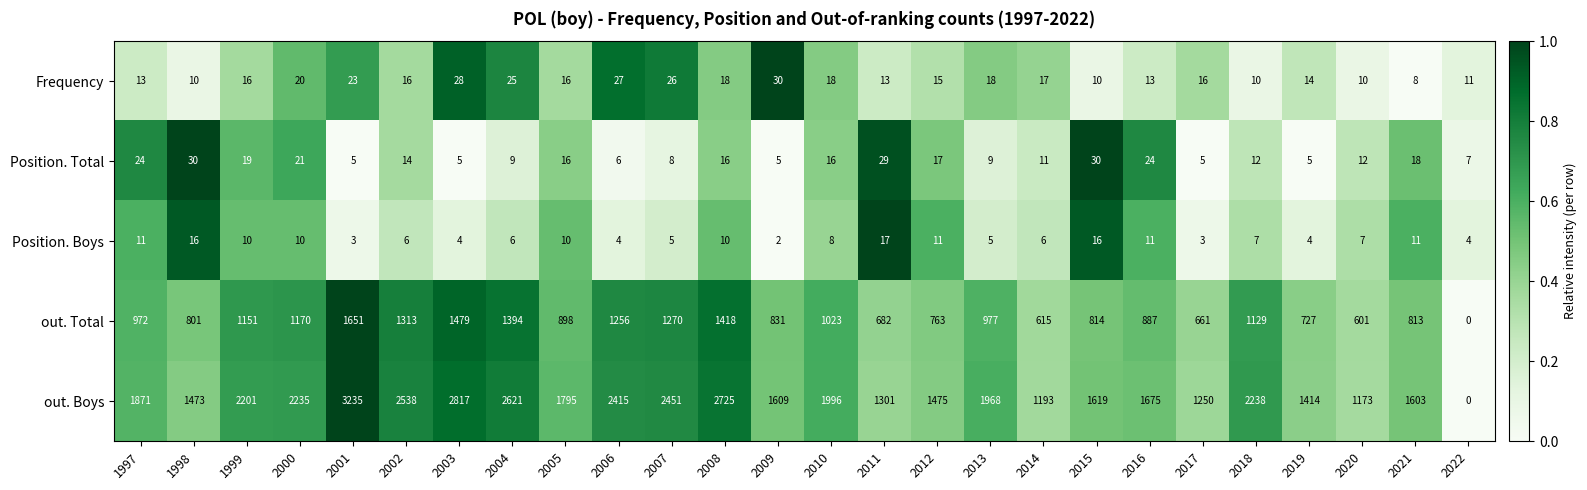

Is it true that out. Total equals 0 at 2022?

True